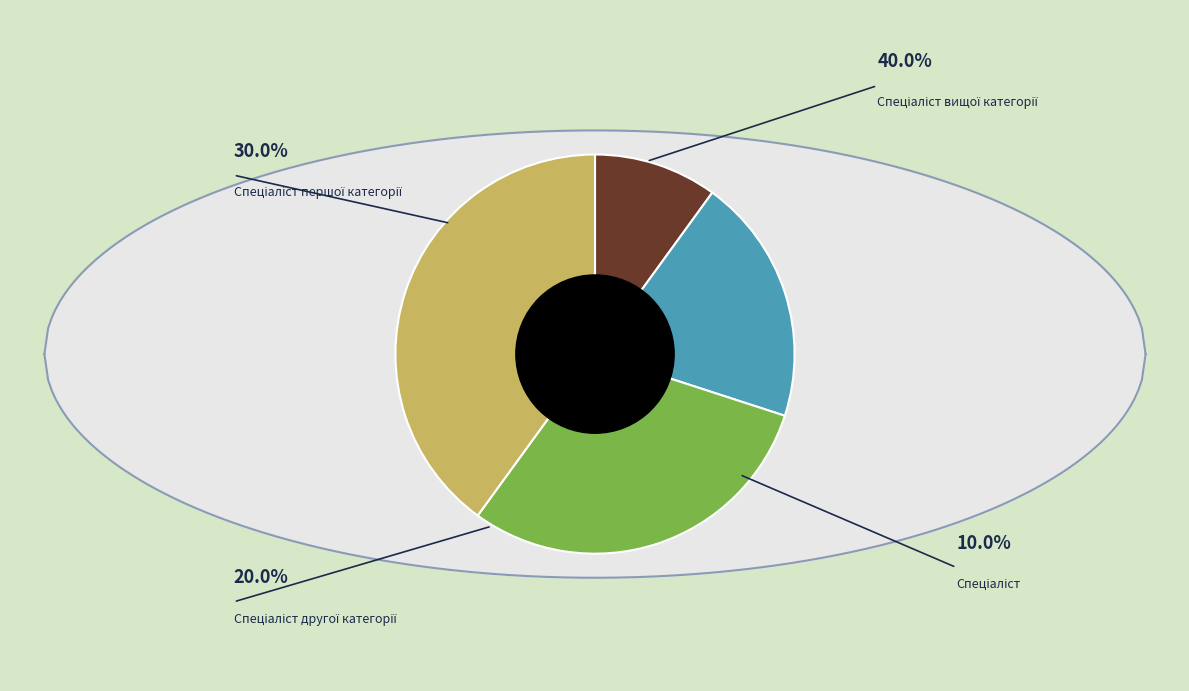

The Спеціаліст slice represents 10% of the pie. True or false?

True